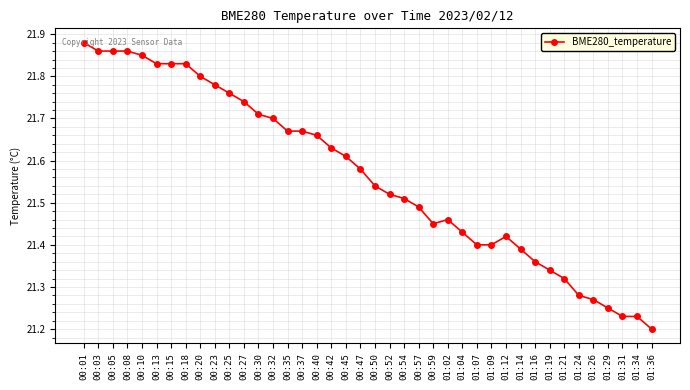

Approximately how many times larger is the value at 01:04 compared to 00:08?

1.0